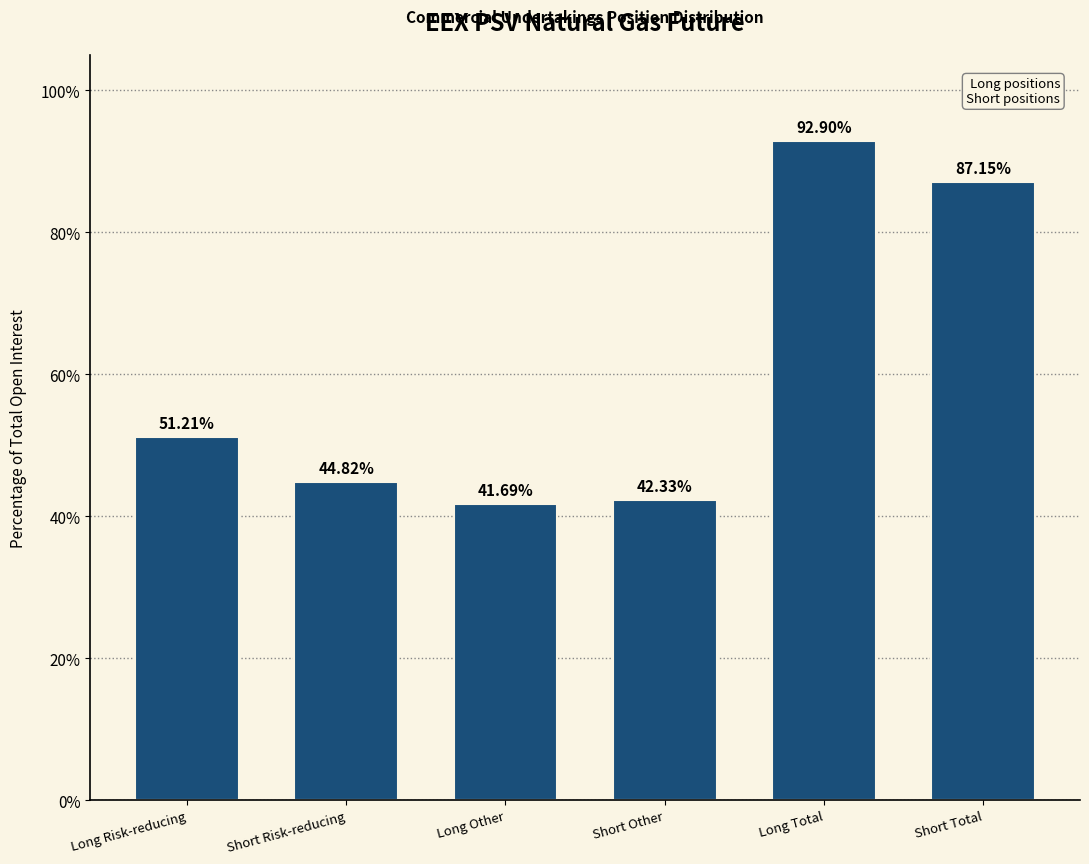

Which label corresponds to the largest value in the chart?

Long Total